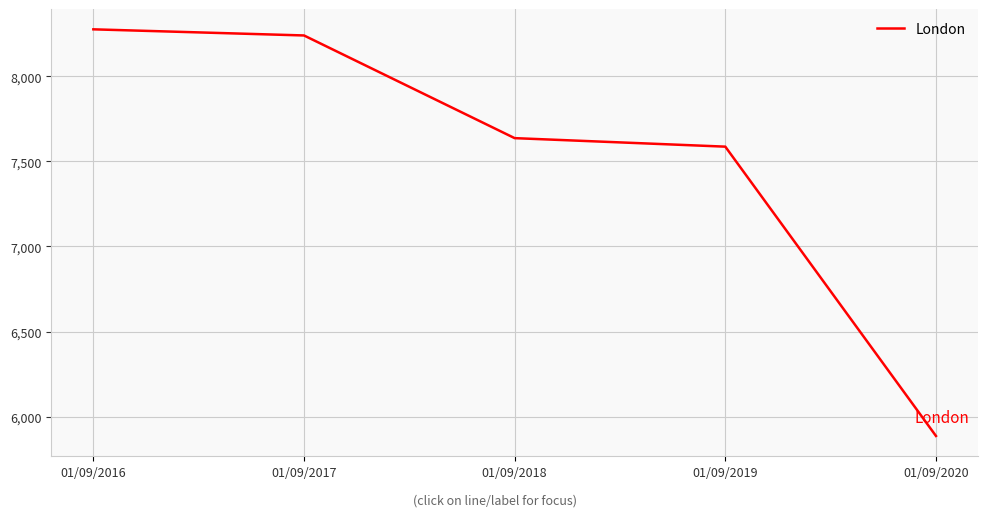

What is the difference between the maximum and minimum values?

2388